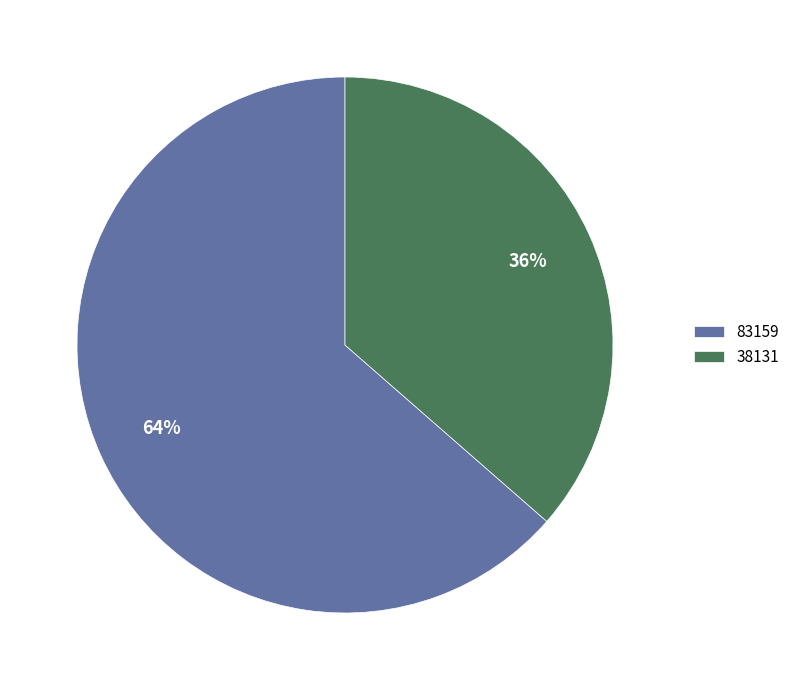

Count the number of slices in the pie.

2